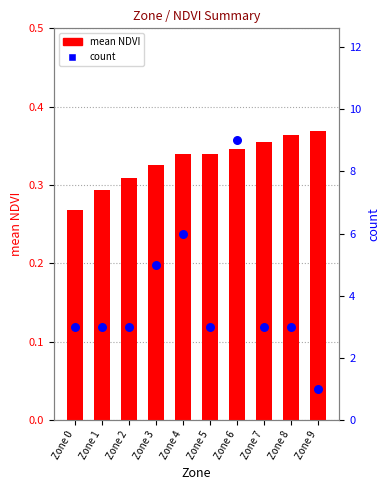

Which series has the widest spread of Y values?

count